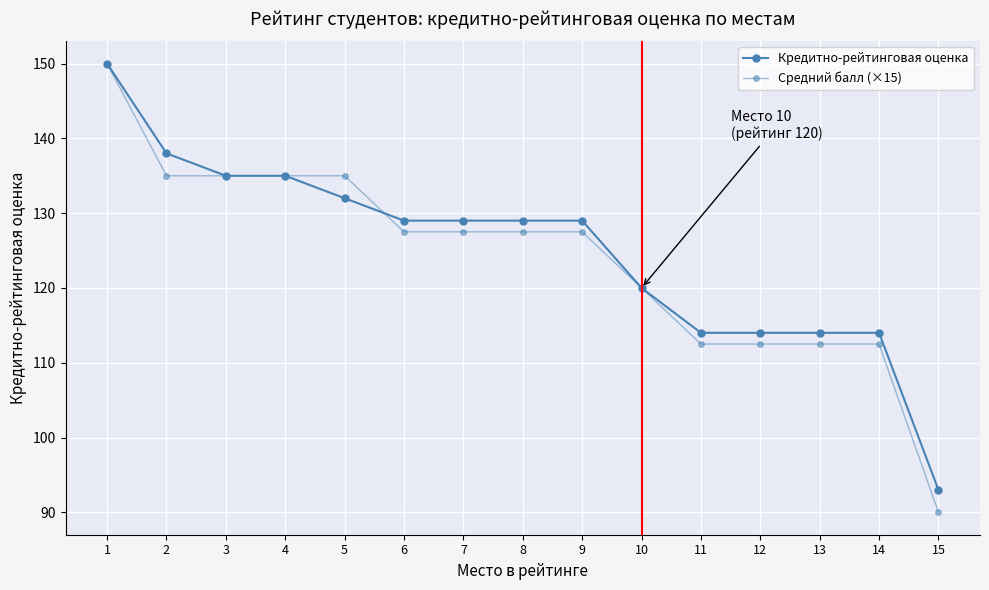

What is the minimum value for Средний балл (×15)?

90.0